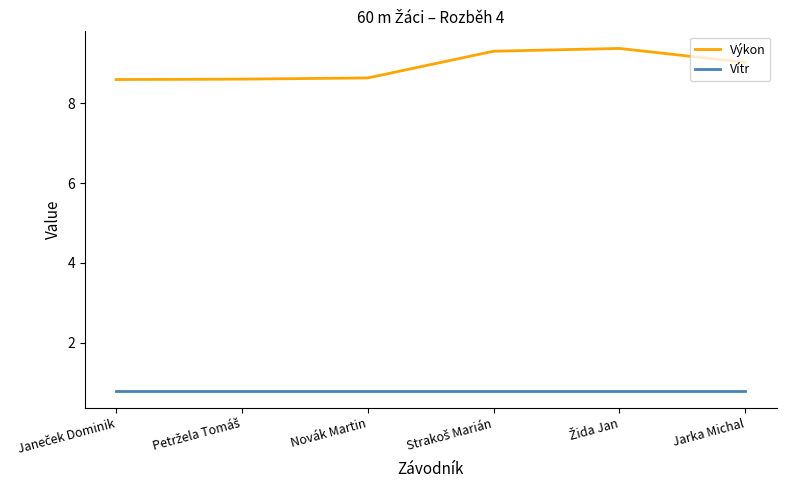

Does the chart have visible grid lines?

No